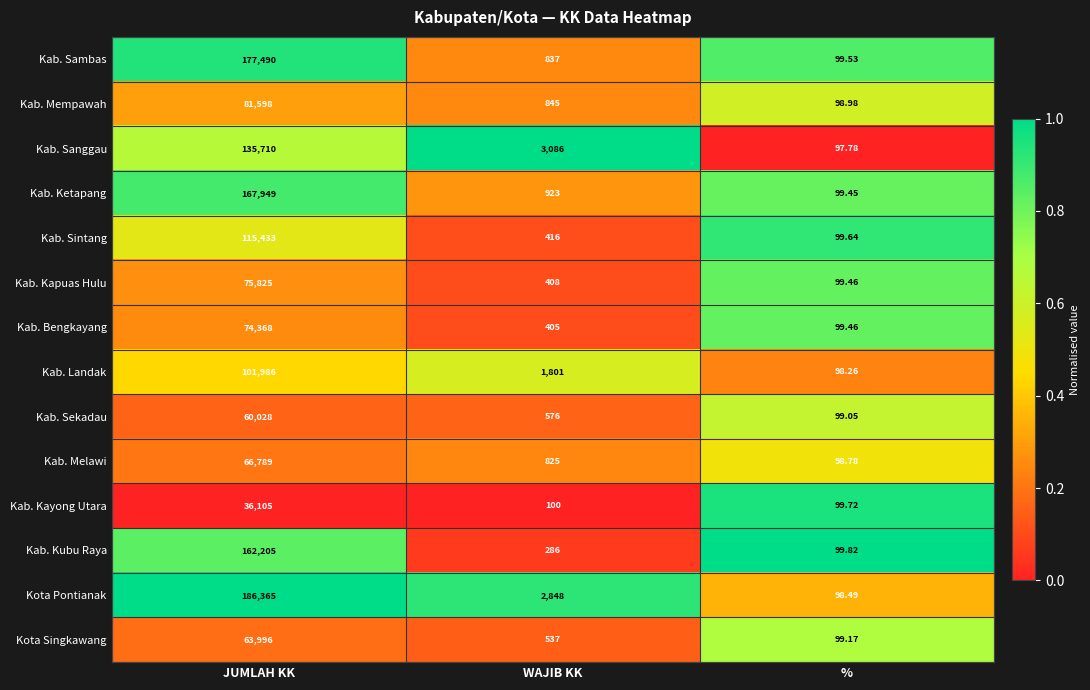

At which label is Kab. Melawi closest to 33443?

WAJIB KK